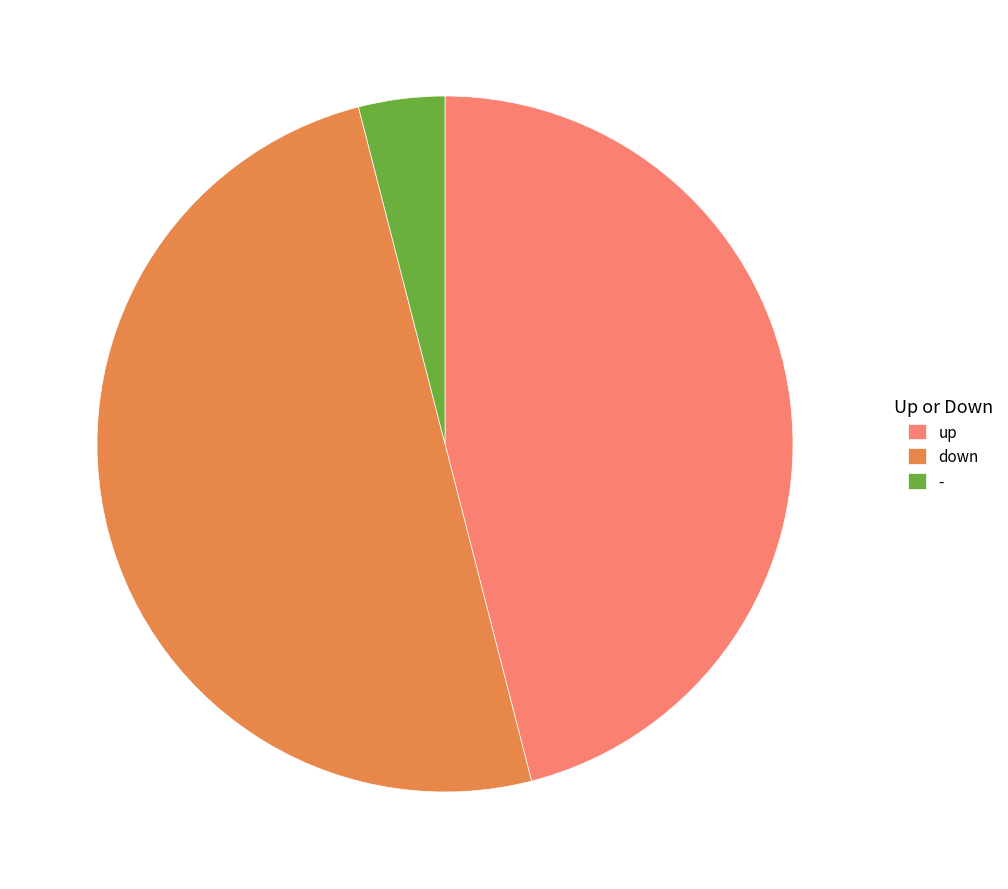

Which category has the biggest portion of the pie?

down